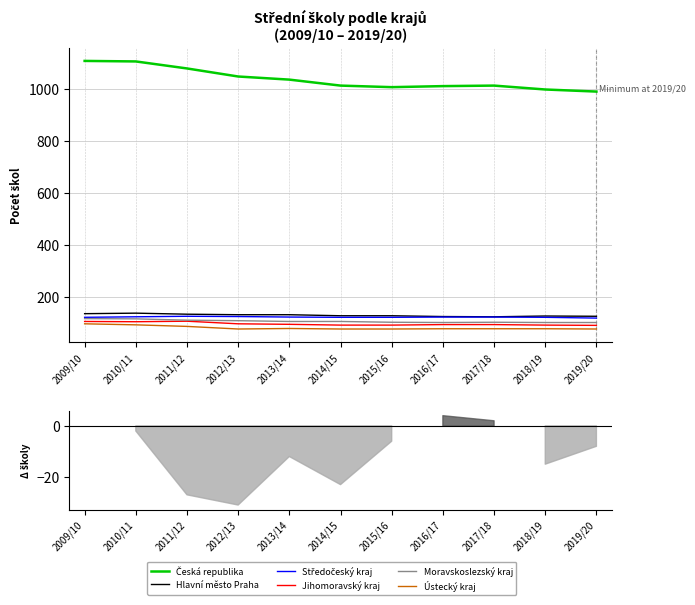

Reading right to left, what are all the values shown in this chart?

Česká republika: 2019/20=990	2018/19=998	2017/18=1013	2016/17=1011	2015/16=1007	2014/15=1013	2013/14=1036	2012/13=1048	2011/12=1079	2010/11=1106	2009/10=1108
Hlavní město Praha: 2019/20=125	2018/19=126	2017/18=123	2016/17=124	2015/16=127	2014/15=127	2013/14=131	2012/13=131	2011/12=133	2010/11=137	2009/10=135
Středočeský kraj: 2019/20=118	2018/19=121	2017/18=122	2016/17=122	2015/16=121	2014/15=121	2013/14=122	2012/13=124	2011/12=125	2010/11=123	2009/10=121
Jihomoravský kraj: 2019/20=90	2018/19=91	2017/18=93	2016/17=93	2015/16=91	2014/15=91	2013/14=94	2012/13=96	2011/12=106	2010/11=104	2009/10=105
Moravskoslezský kraj: 2019/20=101	2018/19=101	2017/18=102	2016/17=101	2015/16=102	2014/15=105	2013/14=105	2012/13=108	2011/12=110	2010/11=115	2009/10=116
Ústecký kraj: 2019/20=76	2018/19=77	2017/18=77	2016/17=77	2015/16=76	2014/15=76	2013/14=78	2012/13=76	2011/12=86	2010/11=92	2009/10=96